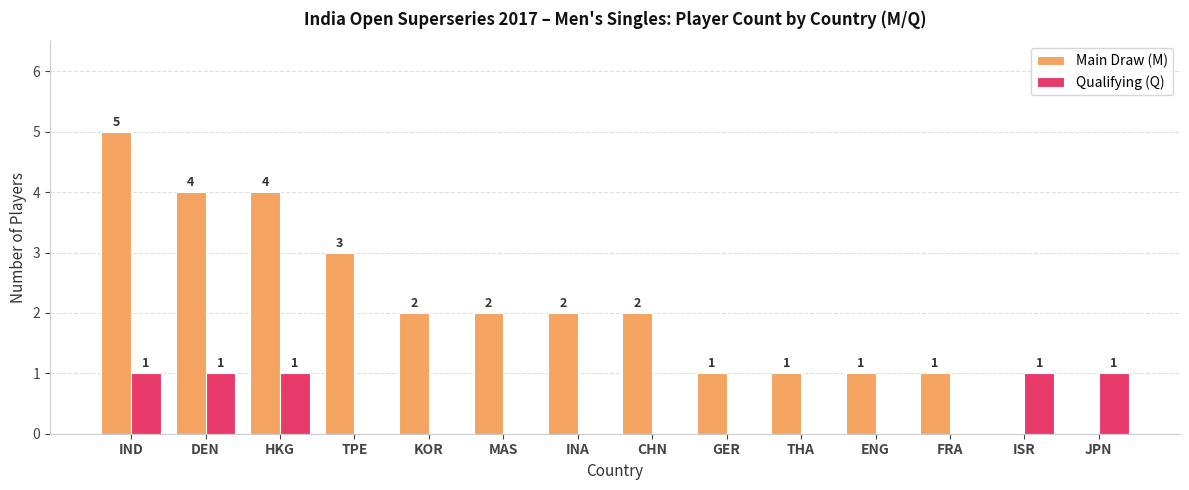

Which category has the highest value across all series?

IND